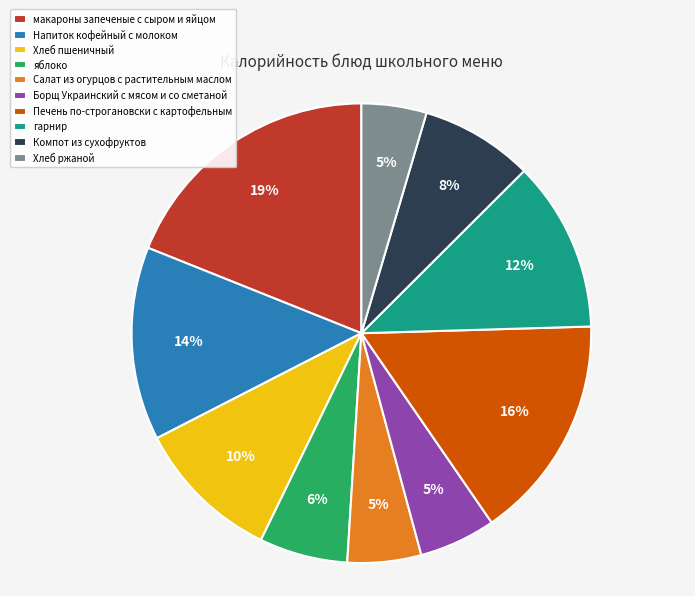

Is it true that макароны запеченые с сыром и яйцом is 19% of the pie?

True